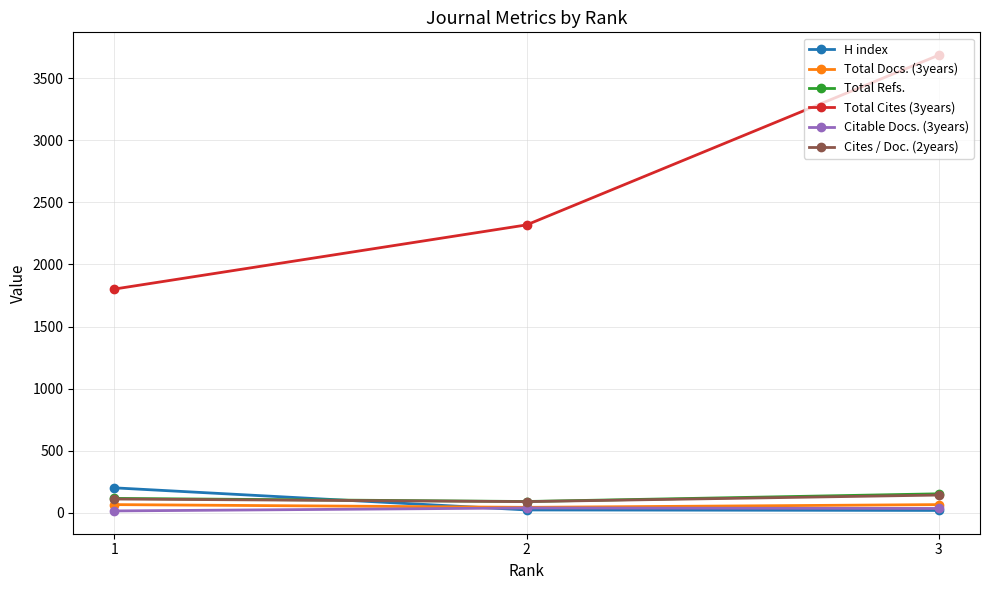

Which category has the highest value in the Total Refs. series?

3